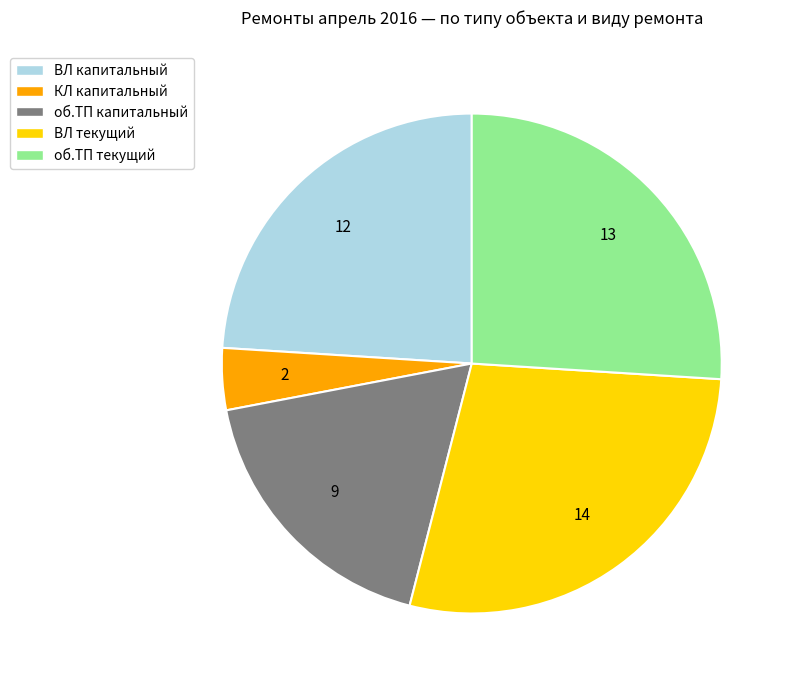

Rank the categories by value from highest to lowest.

ВЛ текущий, об.ТП текущий, ВЛ капитальный, об.ТП капитальный, КЛ капитальный